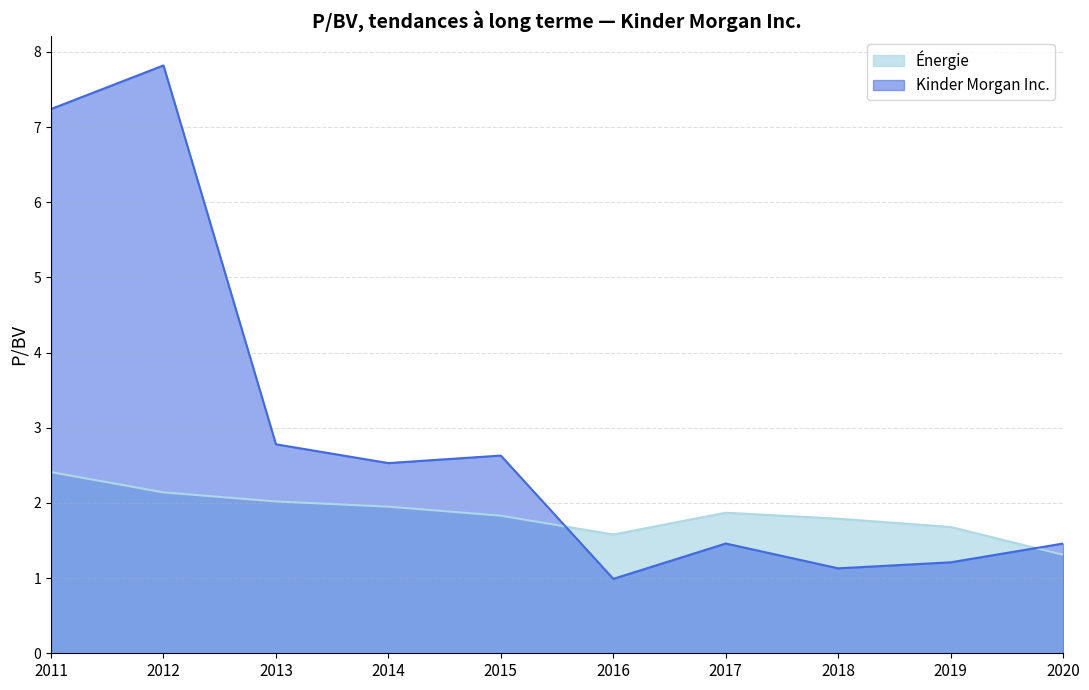

How many intersections are there between Énergie and Kinder Morgan Inc.?

2